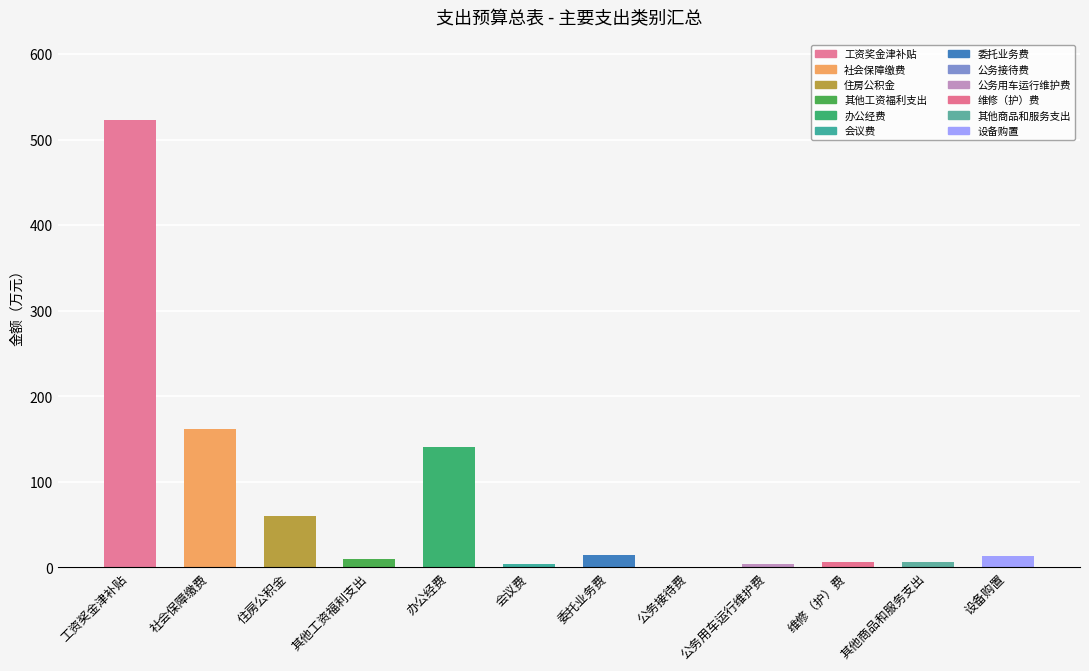

The chart shows a value of 736.4 at 工资奖金津补贴. True or false?

False